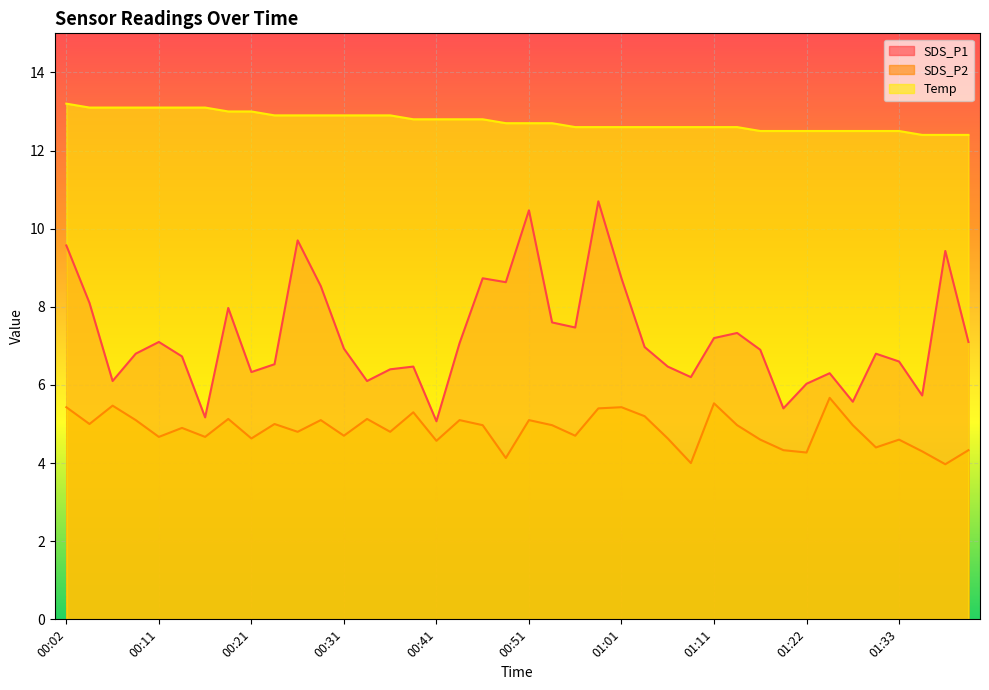

At which category does the chart reach its peak across all series?

00:02